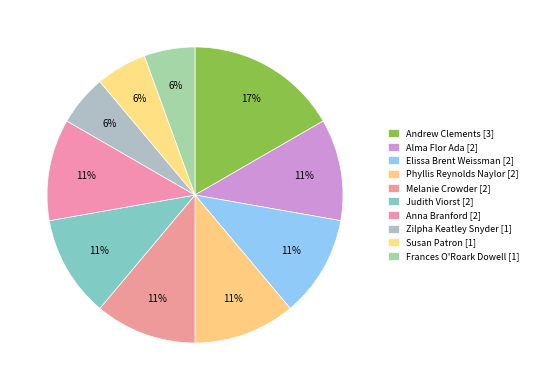

What percentage is the Judith Viorst slice, to the nearest percent?

11%